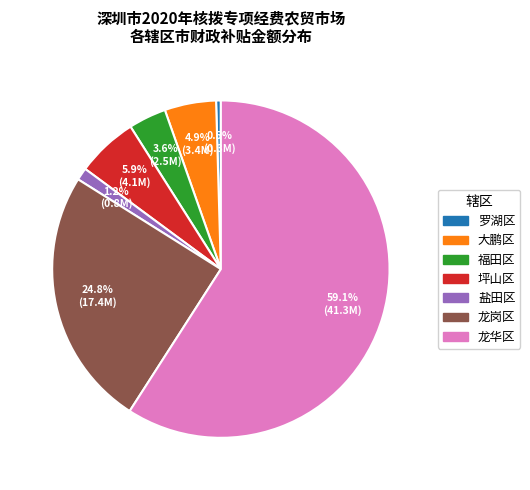

Does any single category account for the majority?

Yes